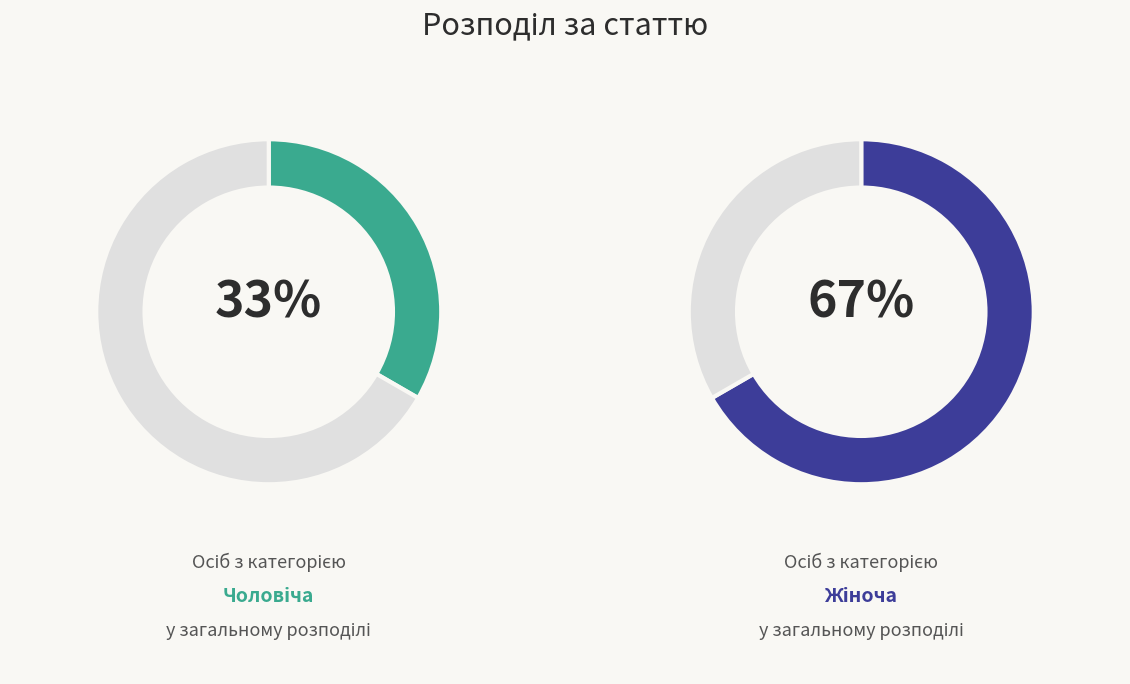

Count the number of slices in the pie.

2